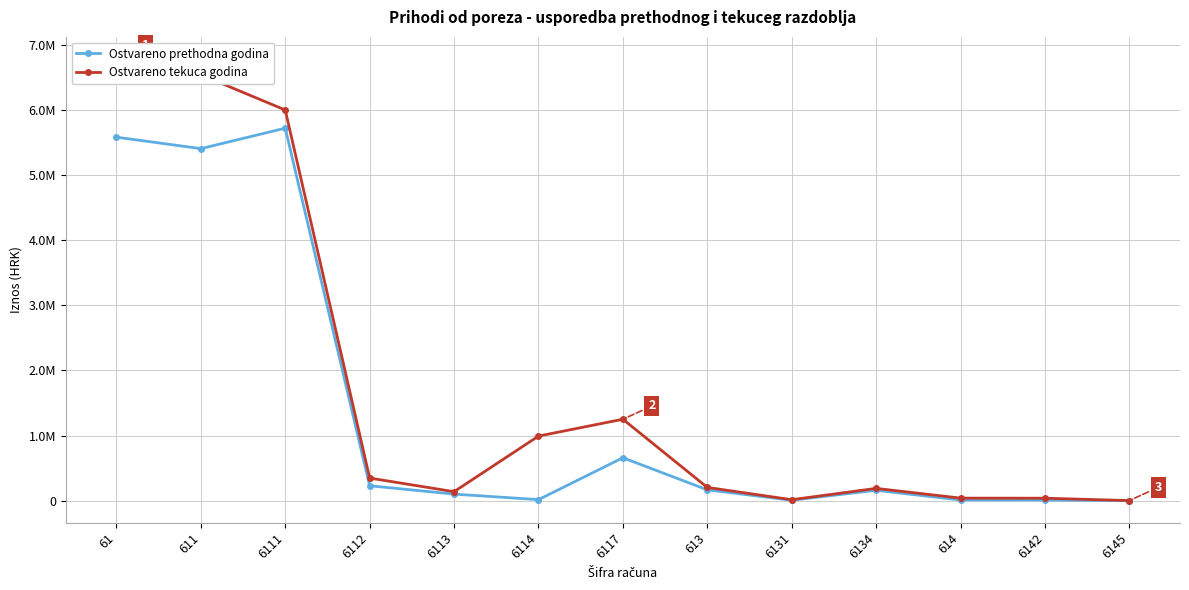

Reading left to right, list all the values displayed in this chart.

Ostvareno prethodna godina: 61=5584488.0	611=5408253.0	6111=5722335.0	6112=228795.0	6113=100732.0	6114=15687.0	6117=659296.0	613=166062.0	6131=6880.0	6134=159182.0	614=10173.0	6142=9958.0	6145=215.0
Ostvareno tekuca godina: 61=6785670.0	611=6543283.7	6111=6001629.2	6112=347154.7	6113=137827.8	6114=991852.7	6117=1250997.8	613=203362.1	6131=14803.0	6134=188559.1	614=39024.2	6142=37653.1	6145=1371.0